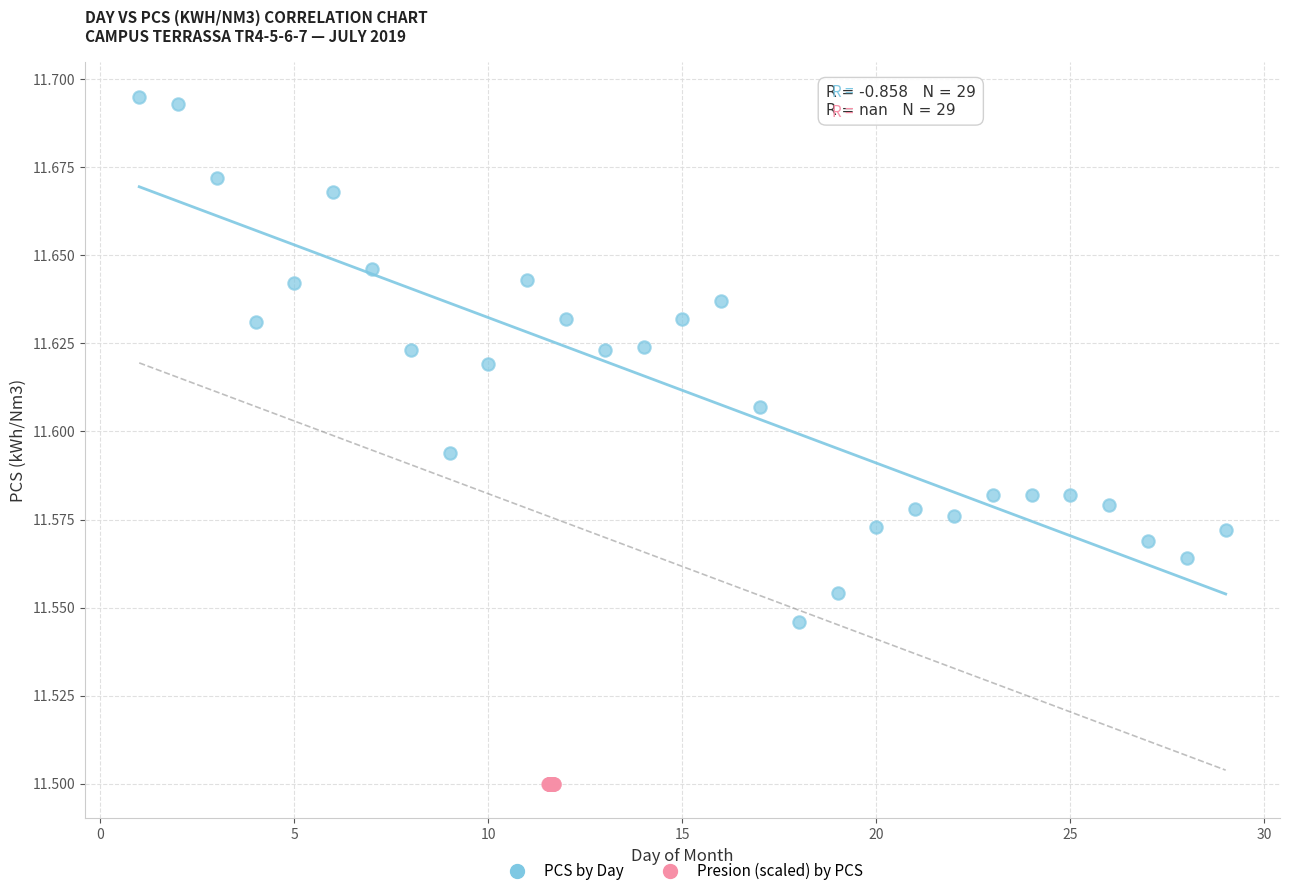

Which series reaches the minimum Y coordinate?

Presion (scaled) by PCS